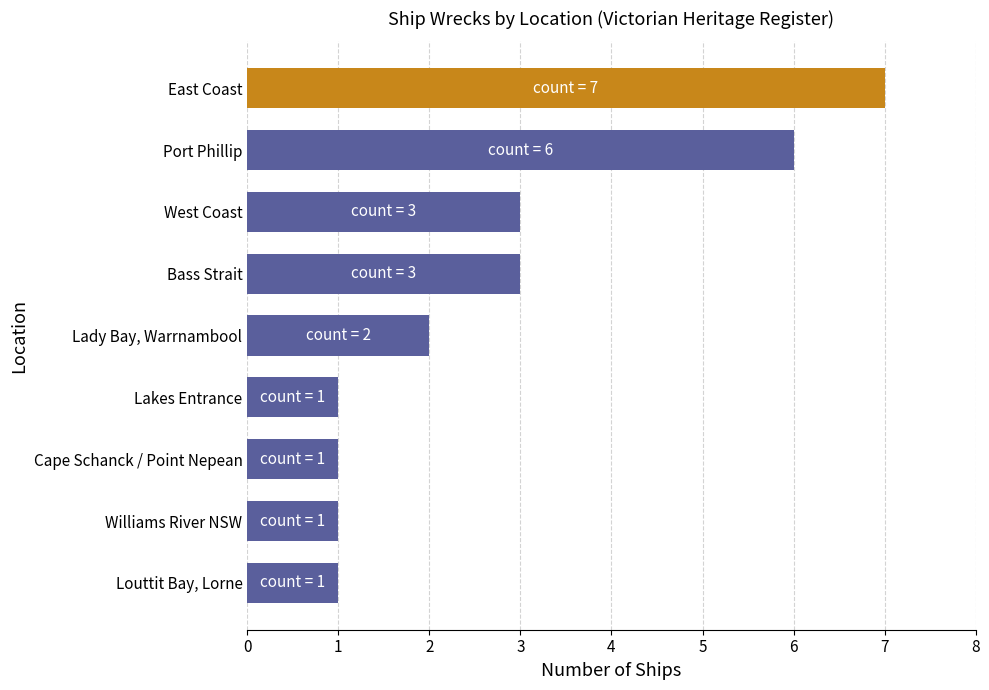

Reading bottom to top, transcribe all the data shown in this chart.

Louttit Bay, Lorne=1	Williams River NSW=1	Cape Schanck / Point Nepean=1	Lakes Entrance=1	Lady Bay, Warrnambool=2	Bass Strait=3	West Coast=3	Port Phillip=6	East Coast=7